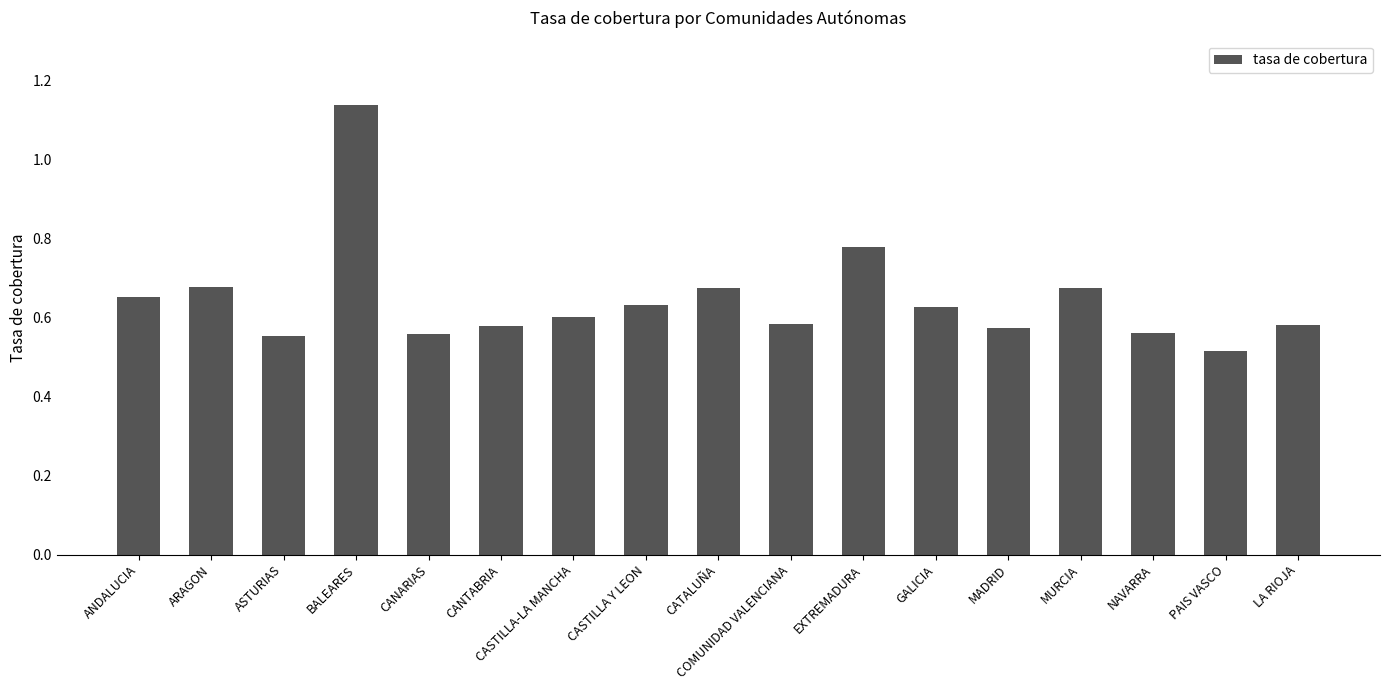

Are the bars grouped side by side (vs. stacked)?

No